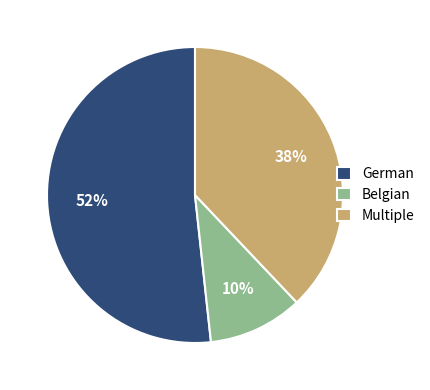

Rank the categories by value from highest to lowest.

German, Multiple, Belgian